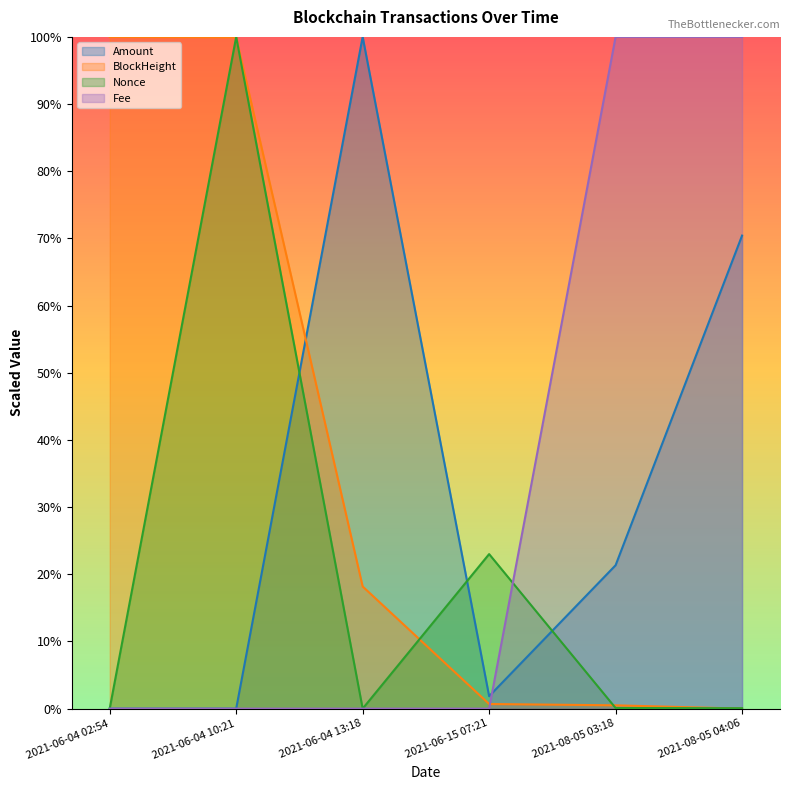

What is the highest value of the BlockHeight series?

100.0